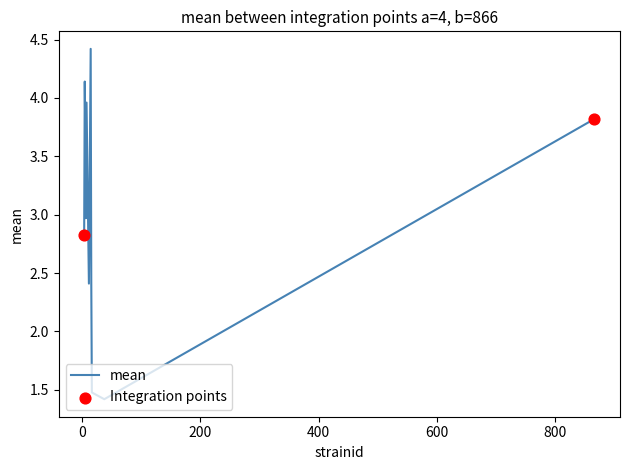

What is the difference between the maximum and minimum values?

3.0